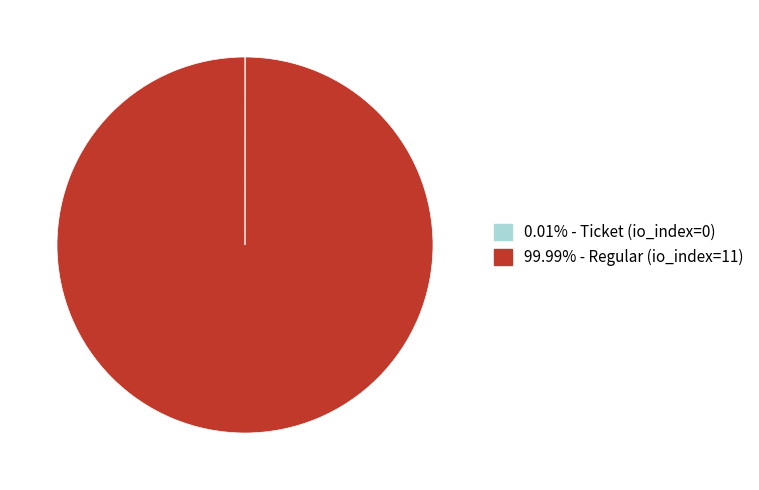

Does any single category account for the majority?

Yes